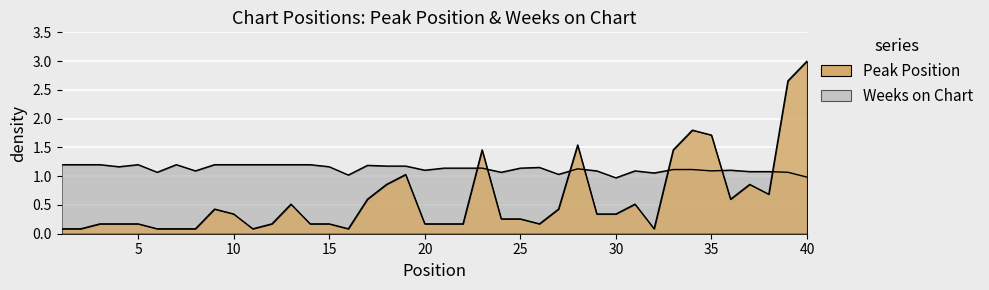

Is it true that Weeks on Chart equals 1.1 at 8?

True